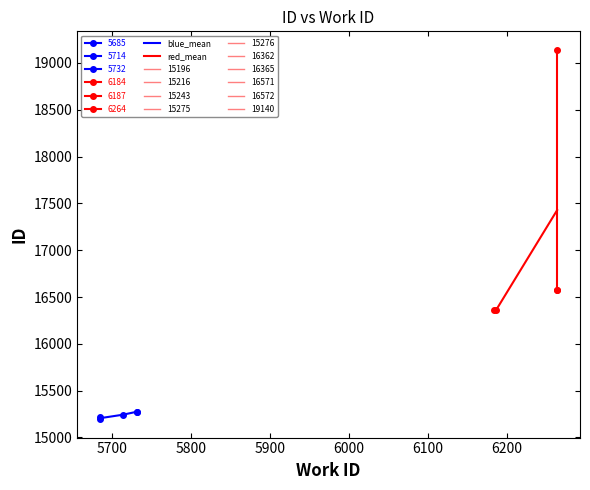

What is the minimum value for blue_mean?

15206.0